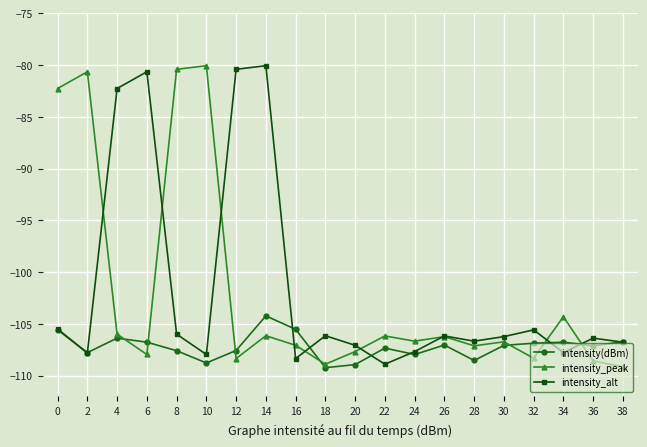

What is the value of the intensity_peak point at the 15th from the left?

-107.1